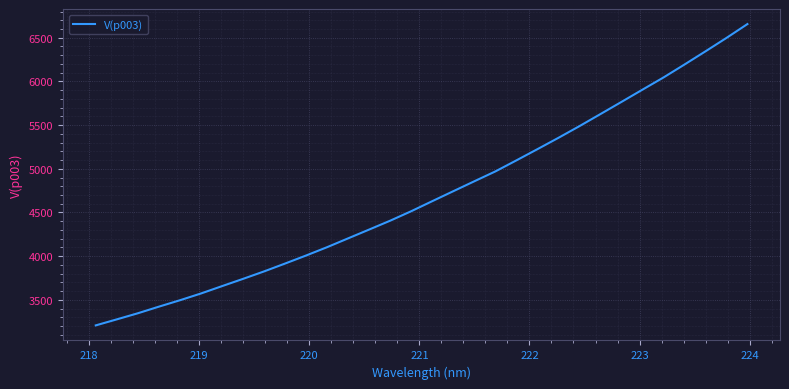

What is the greatest value displayed?

6656.7